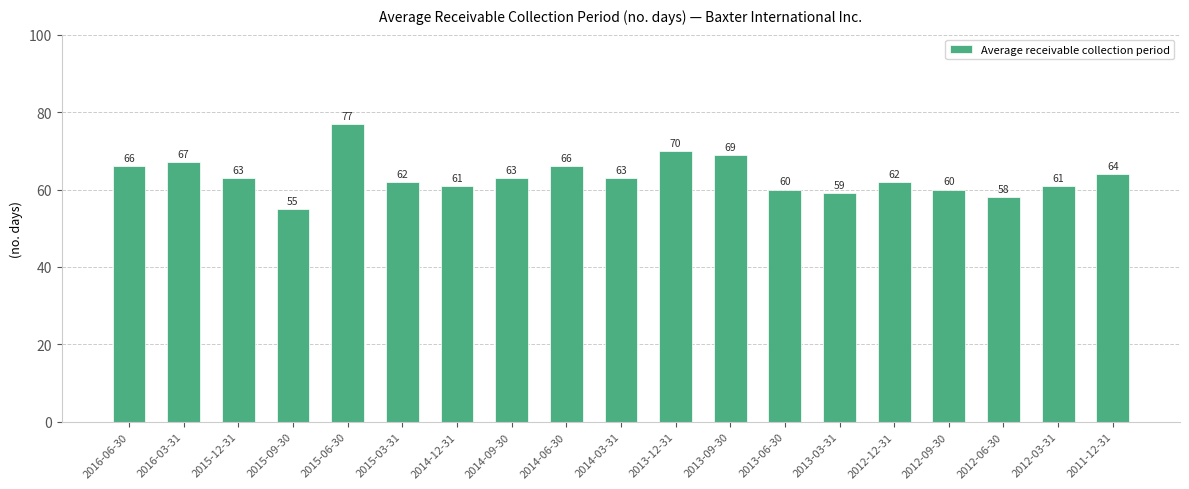

What is the difference between the maximum and minimum values?

22